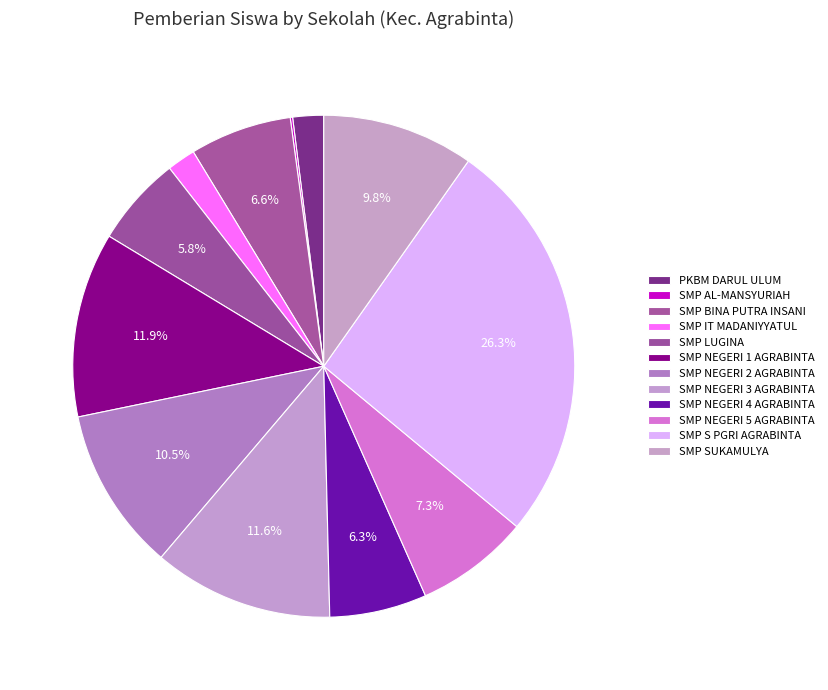

Which category has the smallest portion of the pie?

SMP AL-MANSYURIAH TENJOLAUT